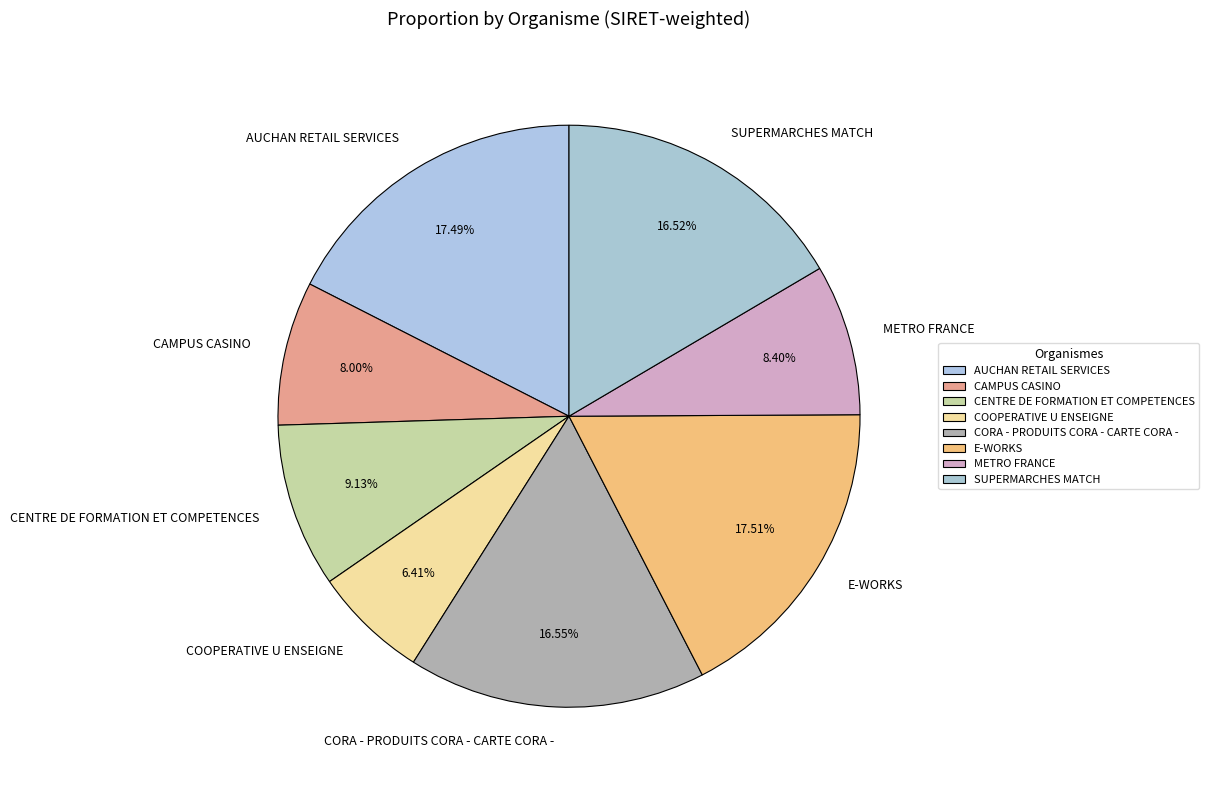

Which category has the smallest portion of the pie?

COOPERATIVE U ENSEIGNE